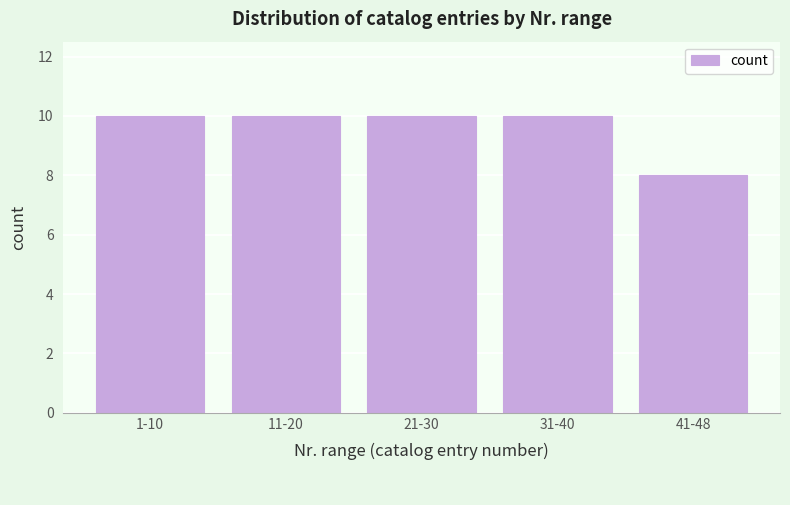

Reading left to right, what are all the values shown in this chart?

10	10	10	10	8